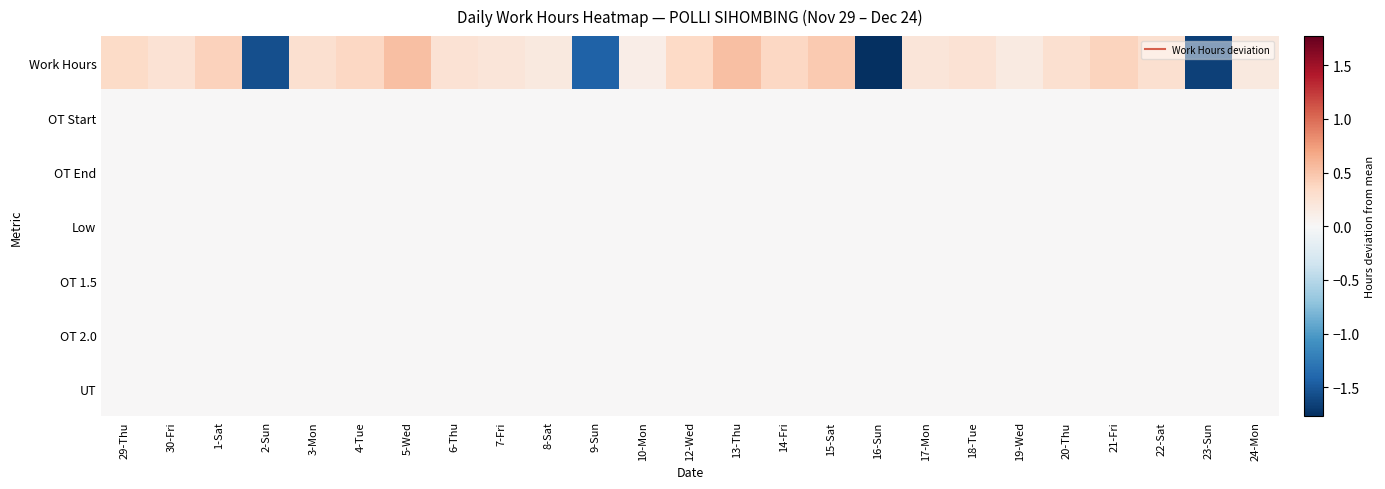

Reading left to right, extract all data points from this chart.

Work Hours: 29-Thu=0.3	30-Fri=0.2	1-Sat=0.4	2-Sun=-1.6	3-Mon=0.3	4-Tue=0.4	5-Wed=0.5	6-Thu=0.2	7-Fri=0.2	8-Sat=0.2	9-Sun=-1.4	10-Mon=0.1	12-Wed=0.4	13-Thu=0.5	14-Fri=0.4	15-Sat=0.5	16-Sun=-1.8	17-Mon=0.2	18-Tue=0.2	19-Wed=0.2	20-Thu=0.3	21-Fri=0.4	22-Sat=0.3	23-Sun=-1.7	24-Mon=0.2
OT Start: 29-Thu=0.0	30-Fri=0.0	1-Sat=0.0	2-Sun=0.0	3-Mon=0.0	4-Tue=0.0	5-Wed=0.0	6-Thu=0.0	7-Fri=0.0	8-Sat=0.0	9-Sun=0.0	10-Mon=0.0	12-Wed=0.0	13-Thu=0.0	14-Fri=0.0	15-Sat=0.0	16-Sun=0.0	17-Mon=0.0	18-Tue=0.0	19-Wed=0.0	20-Thu=0.0	21-Fri=0.0	22-Sat=0.0	23-Sun=0.0	24-Mon=0.0
OT End: 29-Thu=0.0	30-Fri=0.0	1-Sat=0.0	2-Sun=0.0	3-Mon=0.0	4-Tue=0.0	5-Wed=0.0	6-Thu=0.0	7-Fri=0.0	8-Sat=0.0	9-Sun=0.0	10-Mon=0.0	12-Wed=0.0	13-Thu=0.0	14-Fri=0.0	15-Sat=0.0	16-Sun=0.0	17-Mon=0.0	18-Tue=0.0	19-Wed=0.0	20-Thu=0.0	21-Fri=0.0	22-Sat=0.0	23-Sun=0.0	24-Mon=0.0
Low: 29-Thu=0.0	30-Fri=0.0	1-Sat=0.0	2-Sun=0.0	3-Mon=0.0	4-Tue=0.0	5-Wed=0.0	6-Thu=0.0	7-Fri=0.0	8-Sat=0.0	9-Sun=0.0	10-Mon=0.0	12-Wed=0.0	13-Thu=0.0	14-Fri=0.0	15-Sat=0.0	16-Sun=0.0	17-Mon=0.0	18-Tue=0.0	19-Wed=0.0	20-Thu=0.0	21-Fri=0.0	22-Sat=0.0	23-Sun=0.0	24-Mon=0.0
OT 1.5: 29-Thu=0.0	30-Fri=0.0	1-Sat=0.0	2-Sun=0.0	3-Mon=0.0	4-Tue=0.0	5-Wed=0.0	6-Thu=0.0	7-Fri=0.0	8-Sat=0.0	9-Sun=0.0	10-Mon=0.0	12-Wed=0.0	13-Thu=0.0	14-Fri=0.0	15-Sat=0.0	16-Sun=0.0	17-Mon=0.0	18-Tue=0.0	19-Wed=0.0	20-Thu=0.0	21-Fri=0.0	22-Sat=0.0	23-Sun=0.0	24-Mon=0.0
OT 2.0: 29-Thu=0.0	30-Fri=0.0	1-Sat=0.0	2-Sun=0.0	3-Mon=0.0	4-Tue=0.0	5-Wed=0.0	6-Thu=0.0	7-Fri=0.0	8-Sat=0.0	9-Sun=0.0	10-Mon=0.0	12-Wed=0.0	13-Thu=0.0	14-Fri=0.0	15-Sat=0.0	16-Sun=0.0	17-Mon=0.0	18-Tue=0.0	19-Wed=0.0	20-Thu=0.0	21-Fri=0.0	22-Sat=0.0	23-Sun=0.0	24-Mon=0.0
UT: 29-Thu=0.0	30-Fri=0.0	1-Sat=0.0	2-Sun=0.0	3-Mon=0.0	4-Tue=0.0	5-Wed=0.0	6-Thu=0.0	7-Fri=0.0	8-Sat=0.0	9-Sun=0.0	10-Mon=0.0	12-Wed=0.0	13-Thu=0.0	14-Fri=0.0	15-Sat=0.0	16-Sun=0.0	17-Mon=0.0	18-Tue=0.0	19-Wed=0.0	20-Thu=0.0	21-Fri=0.0	22-Sat=0.0	23-Sun=0.0	24-Mon=0.0